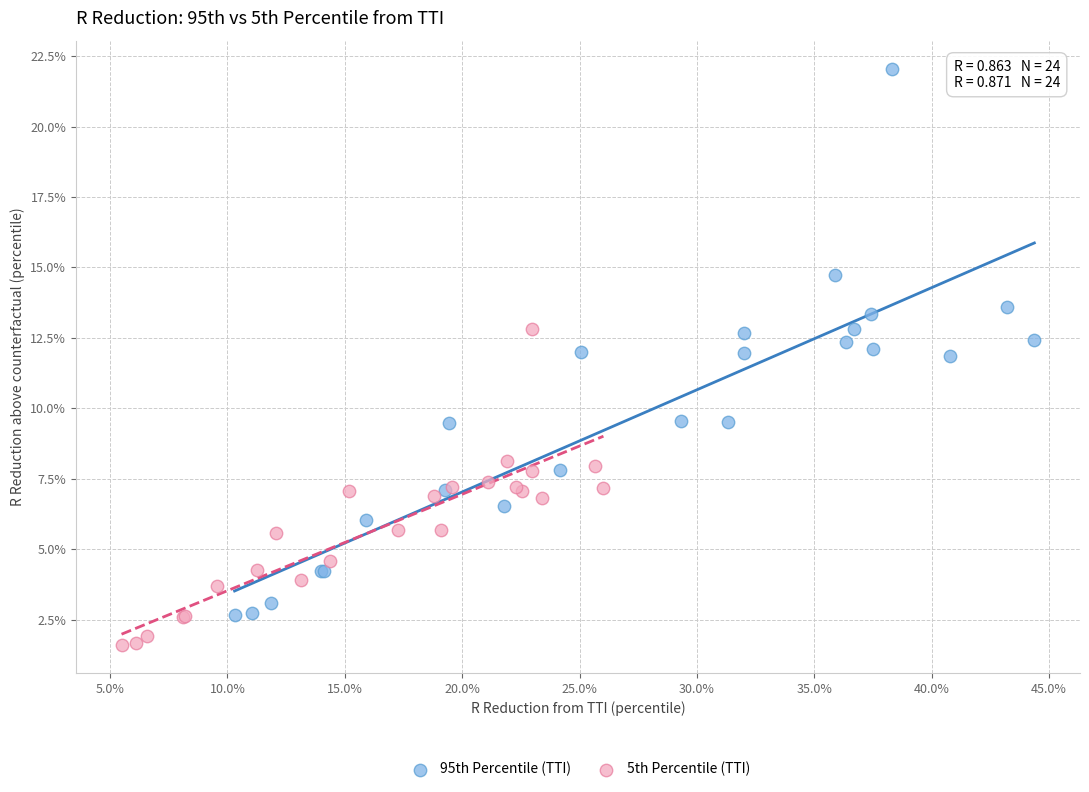

What are all the series names shown in the legend?

95th Percentile (TTI), 5th Percentile (TTI)